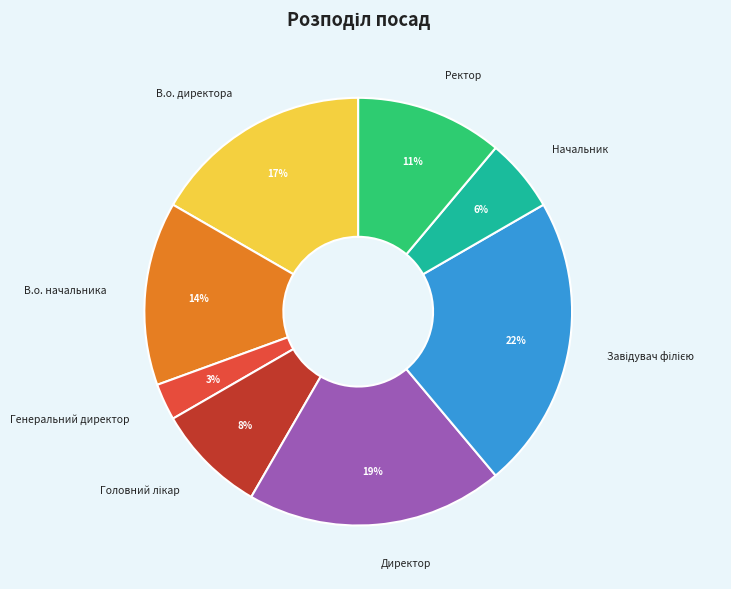

What is the smallest slice in the pie chart?

Генеральний директор